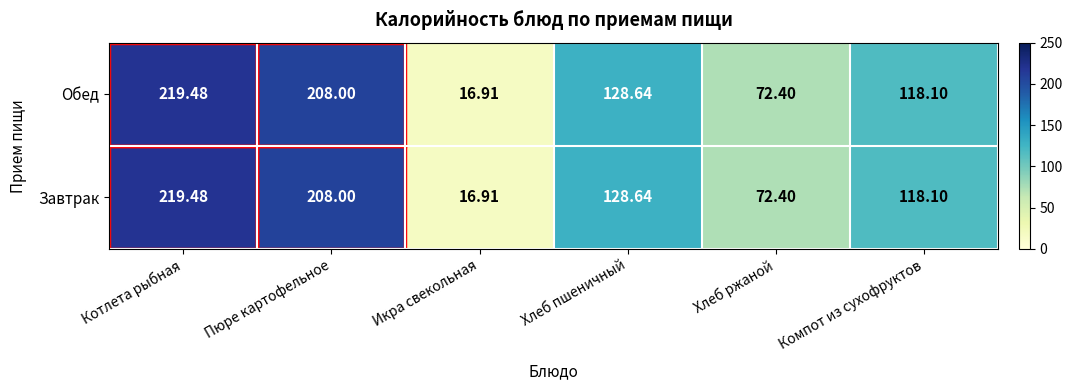

Is the value of Завтрак at Котлета рыбная greater than the value of Обед at Хлеб ржаной?

Yes